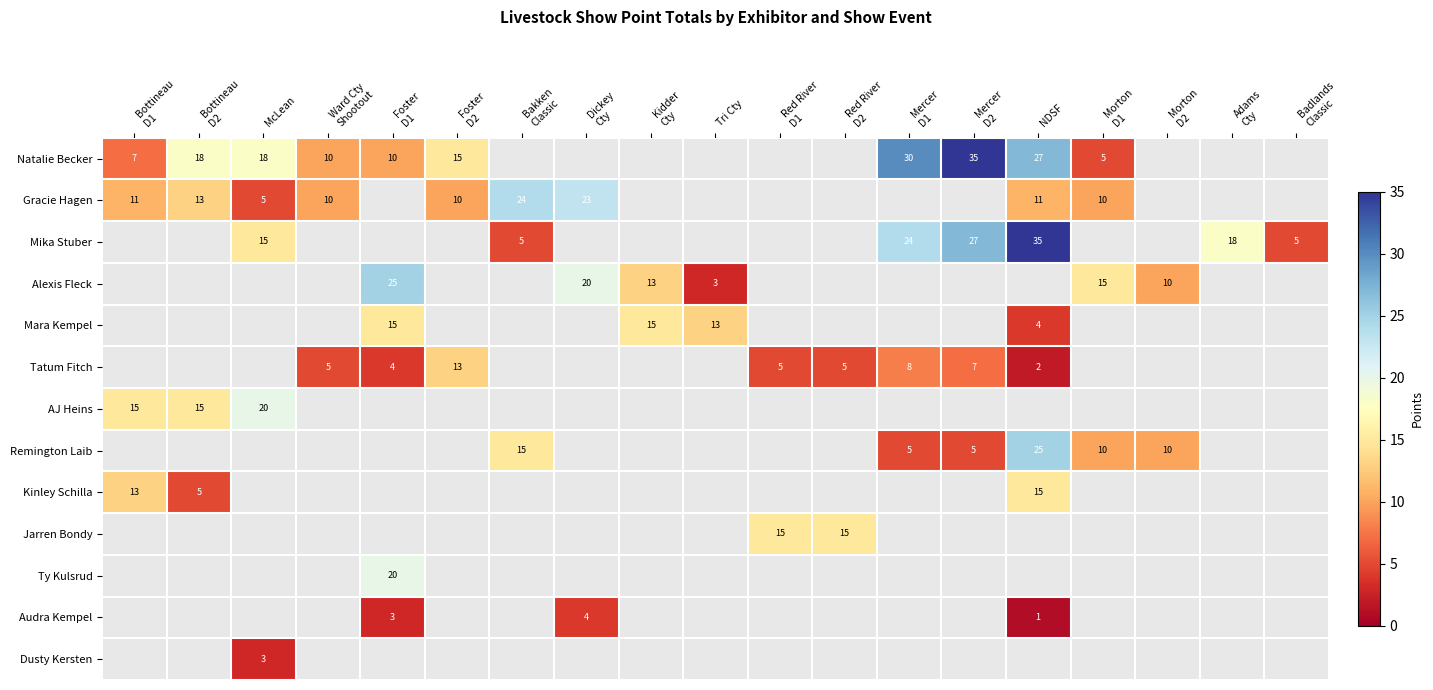

Between Morton
D1 and Bakken
Classic, which is larger?

Bakken
Classic